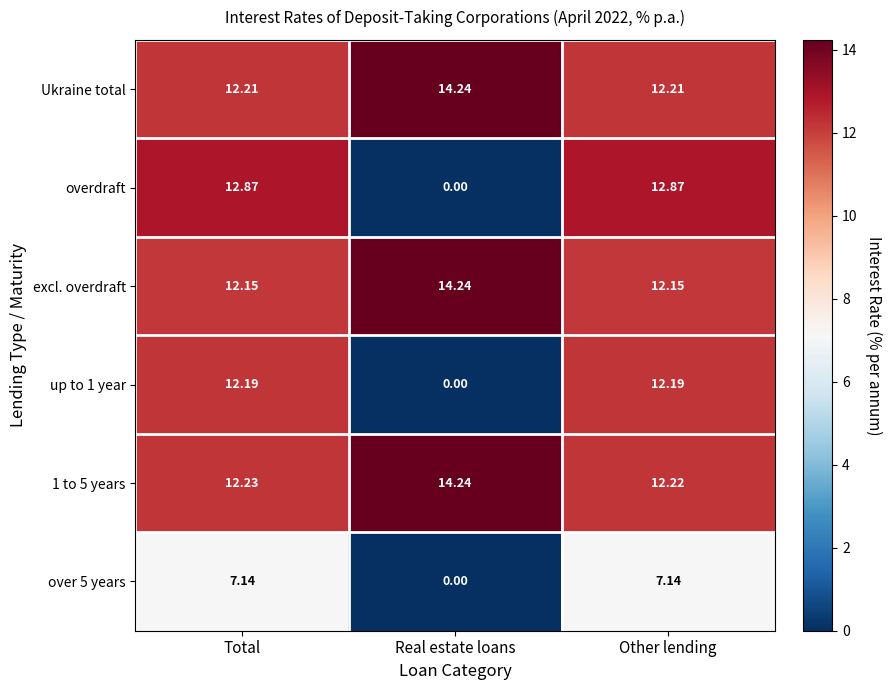

What is the total value across all series at Total?

68.8